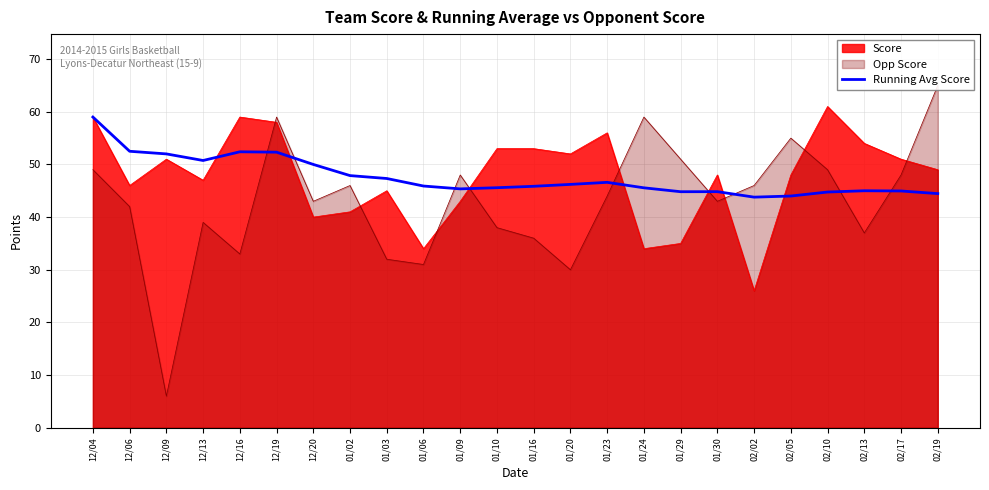

What is the sum of all values?

1141.9